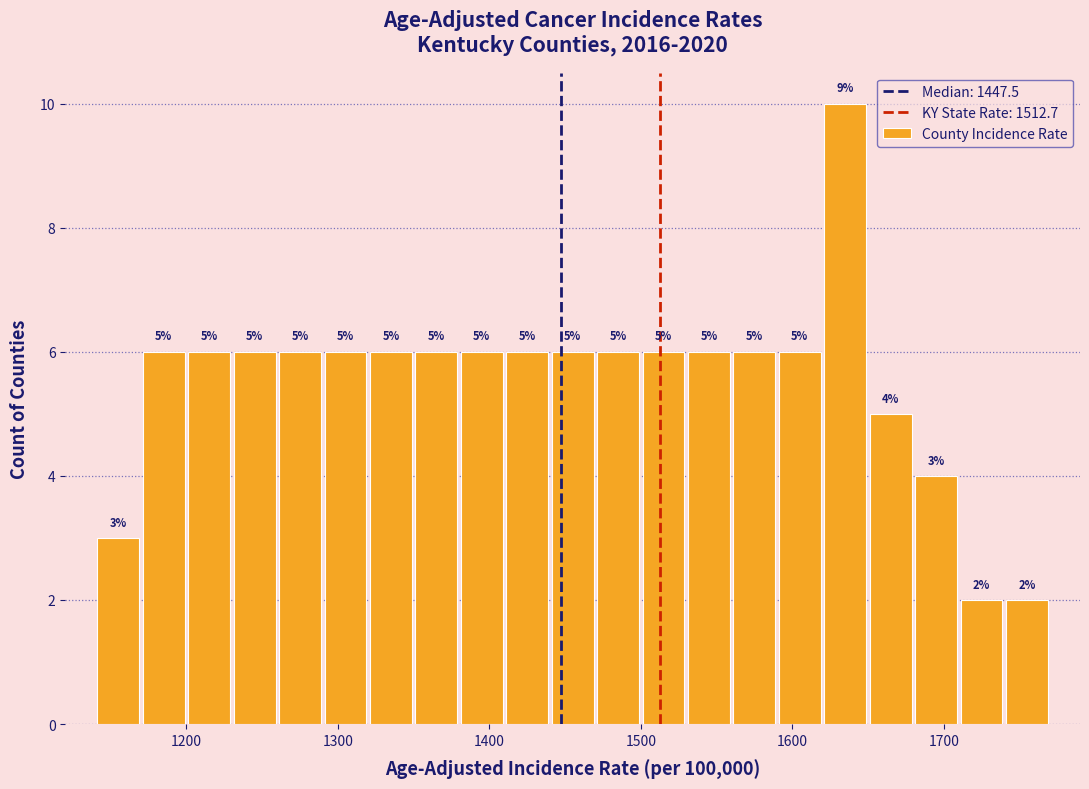

Read against the x-axis, roughly where is the centre of the tallest bar?

1640